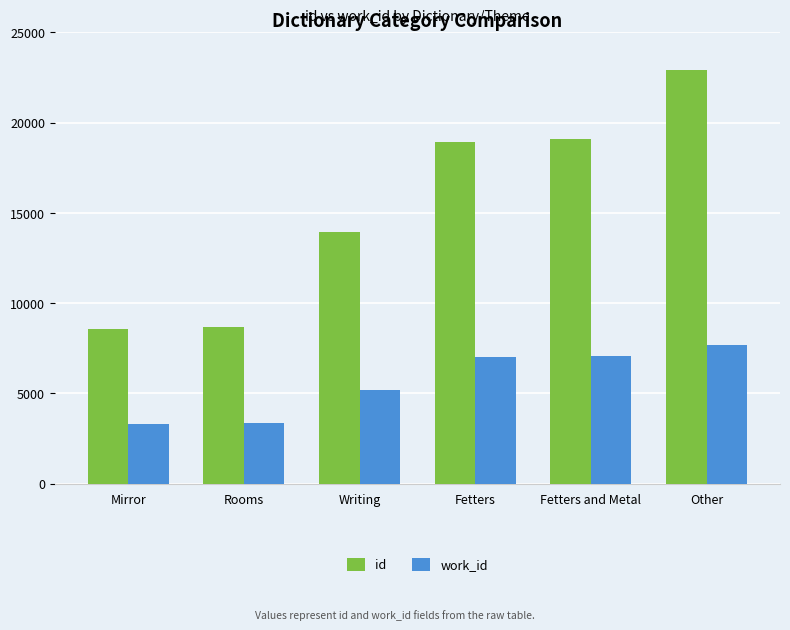

Count the number of categories in the chart.

6